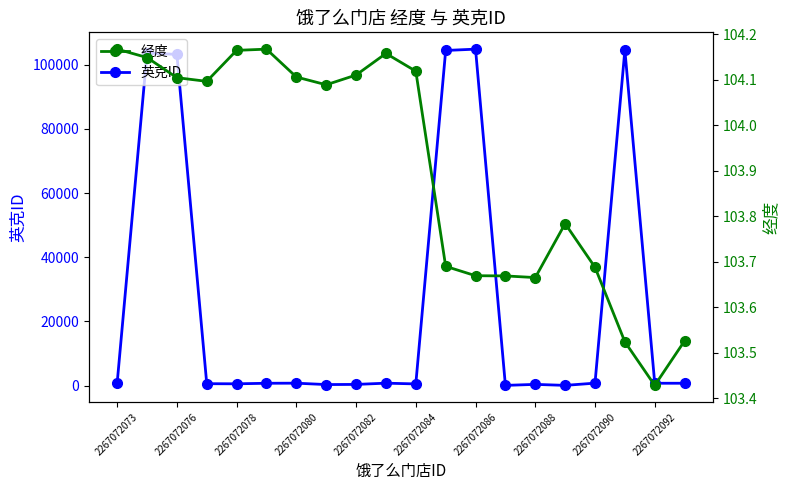

What is the minimum value for 经度?

103.4